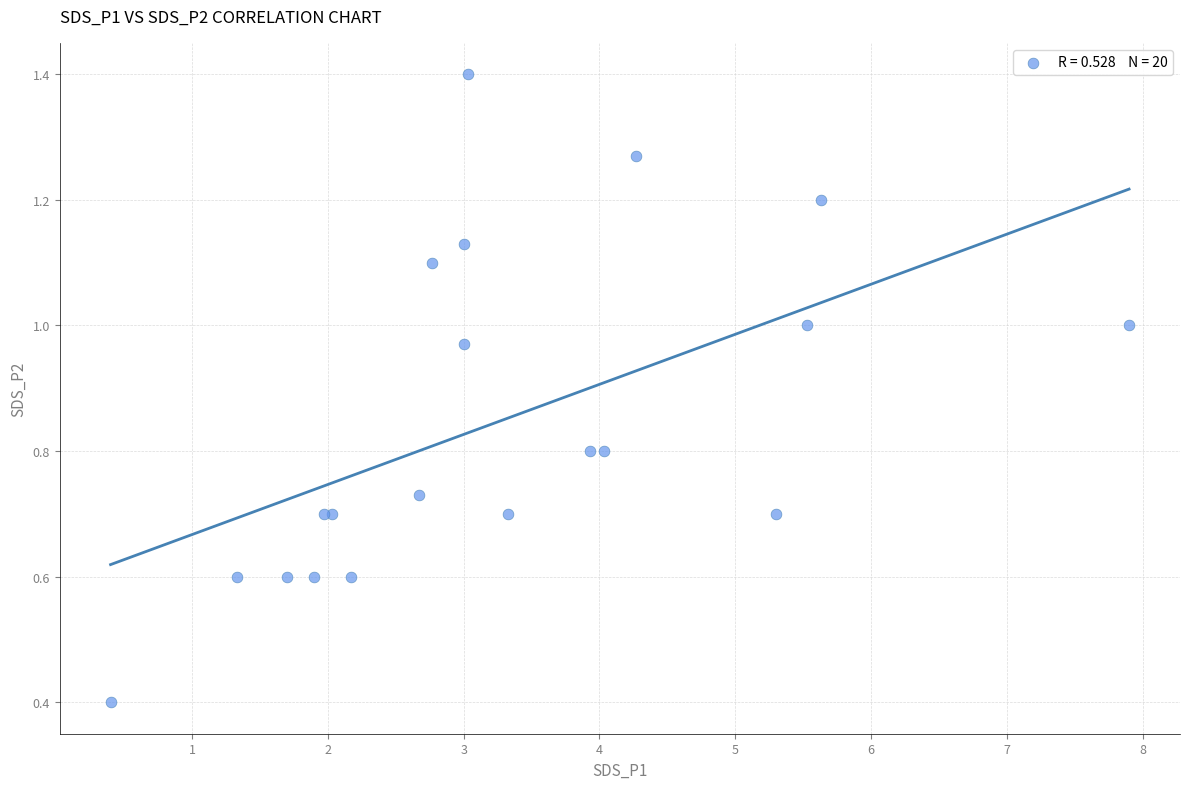

What Y value in the scatter plot is closest to 0?

0.4